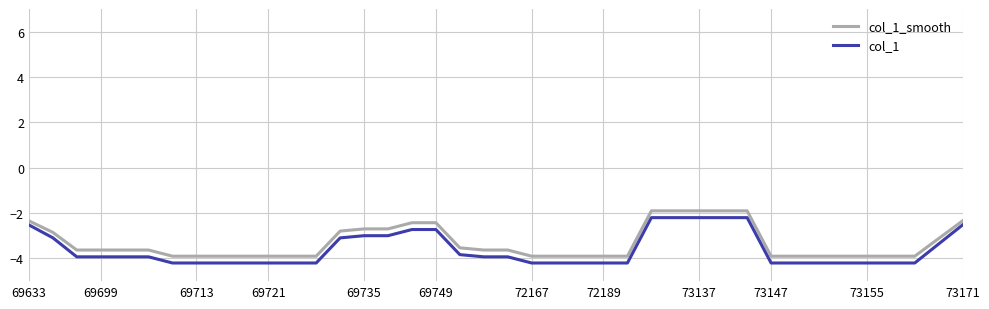

True or false: col_1 and col_1_smooth intersect in this chart.

False